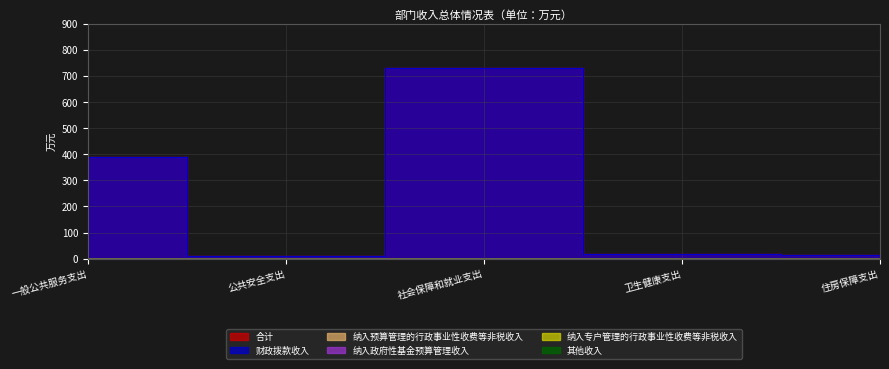

What is the total value across all series at 社会保障和就业支出?

1463.1